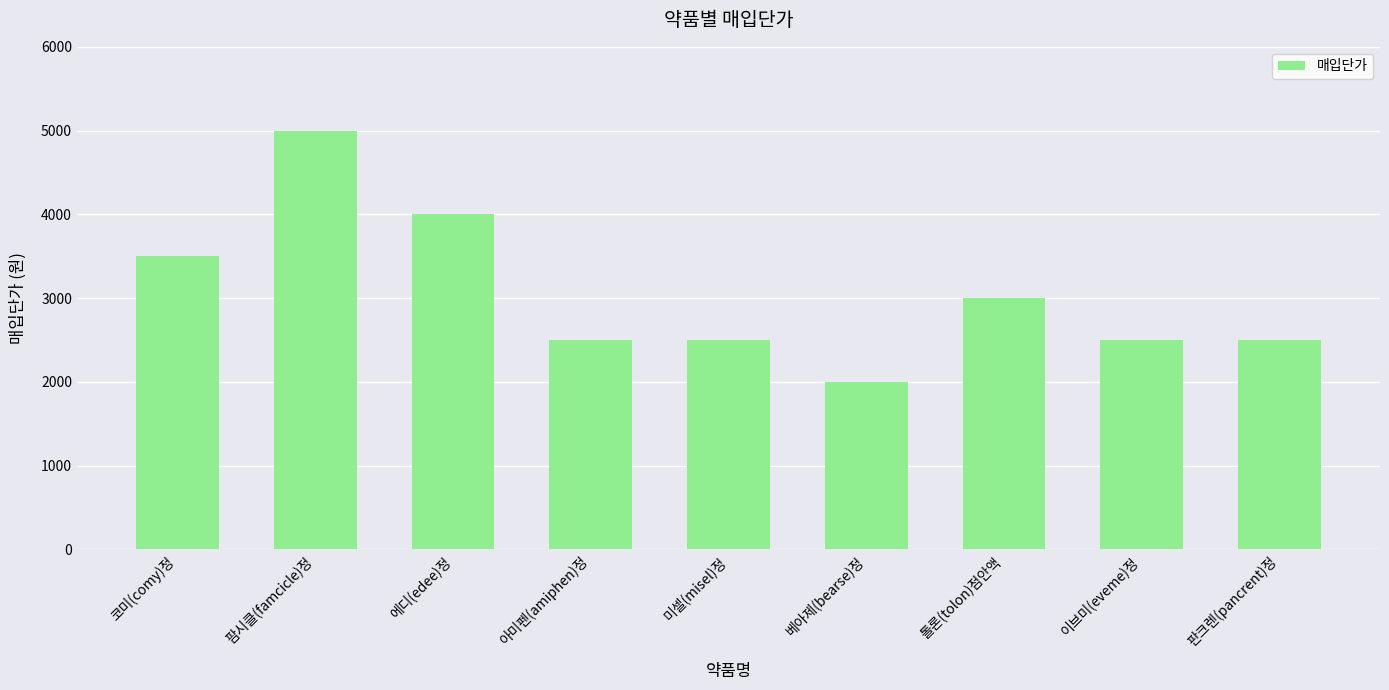

Reading right to left, what are all the values shown in this chart?

판크렌(pancrent)정=2500	이브미(eveme)정=2500	톨론(tolon)점안액=3000	베아제(bearse)정=2000	미셀(misel)정=2500	아미펜(amiphen)정=2500	에디(edee)정=4000	팜시클(famcicle)정=5000	코미(comy)정=3500